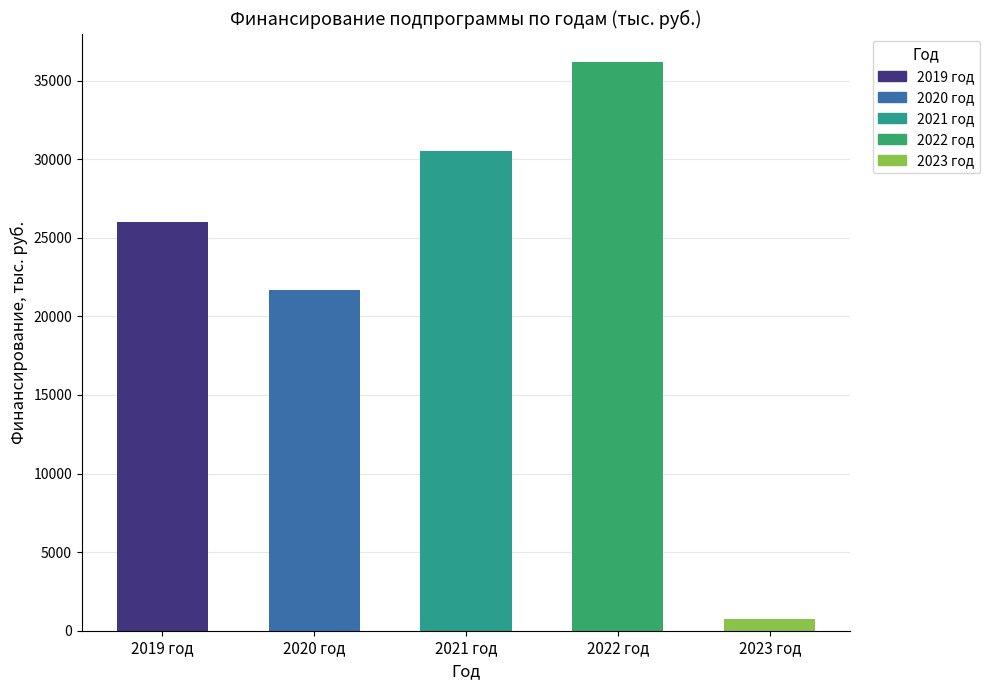

List the labels in order of value, smallest first.

2023 год, 2020 год, 2019 год, 2021 год, 2022 год